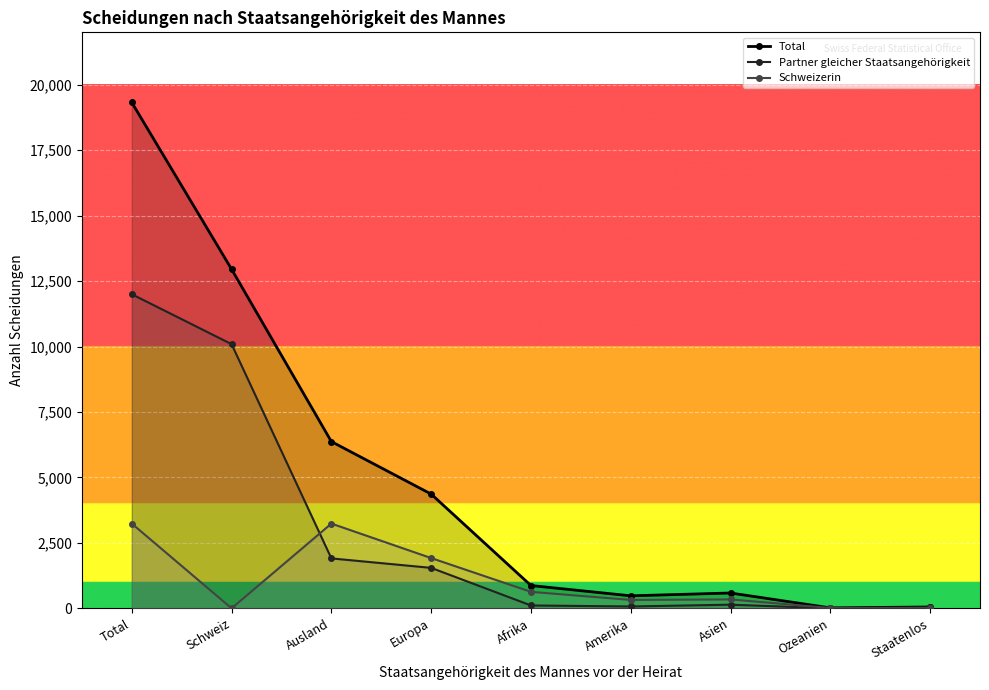

True or false: Partner gleicher Staatsangehörigkeit and Total cross at least once.

False